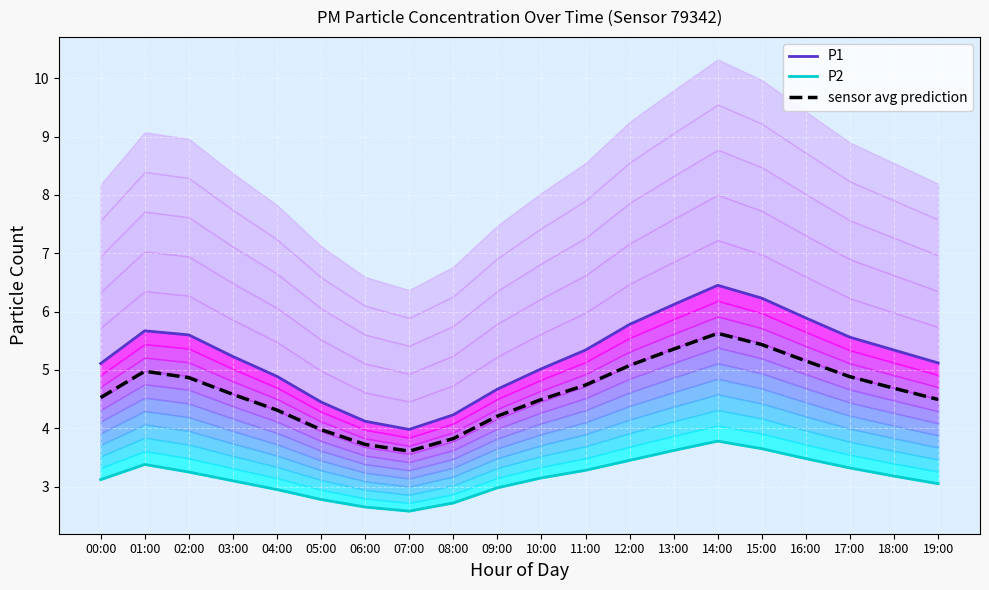

What is the label of the 11th point from the left?

10:00